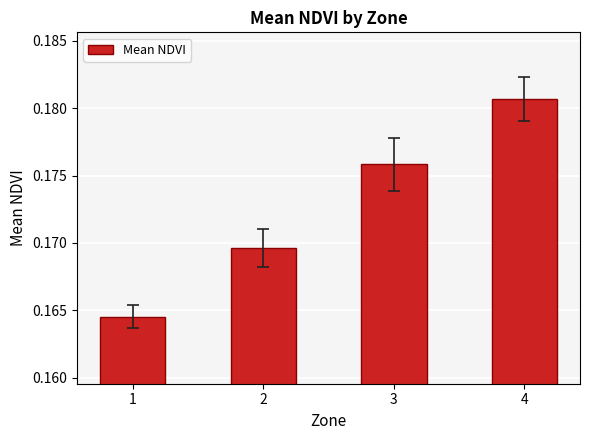

List the labels in order of value, smallest first.

1, 2, 3, 4